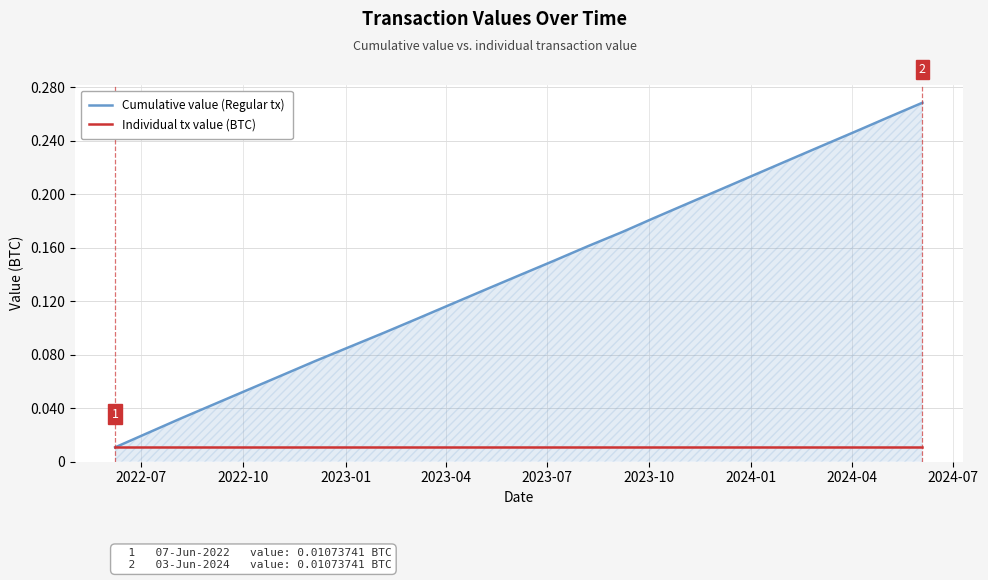

Which series has the largest range (max minus min)?

Cumulative value (Regular tx)